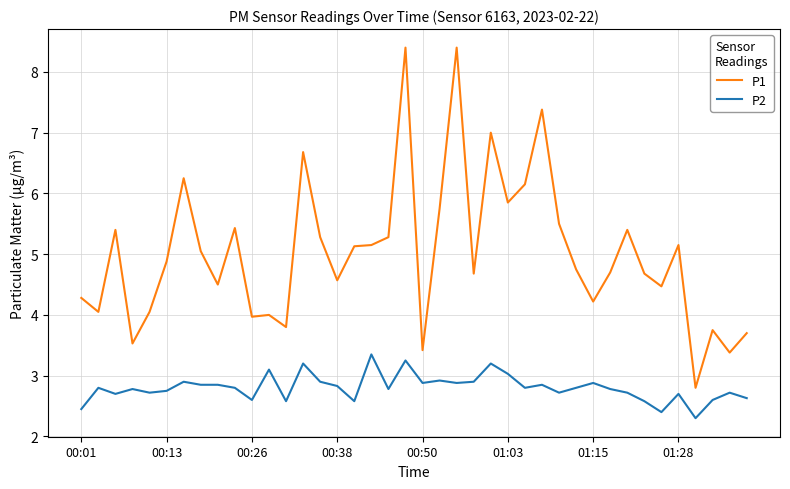

Rank the series by their maximum value, from lowest to highest.

P2, P1